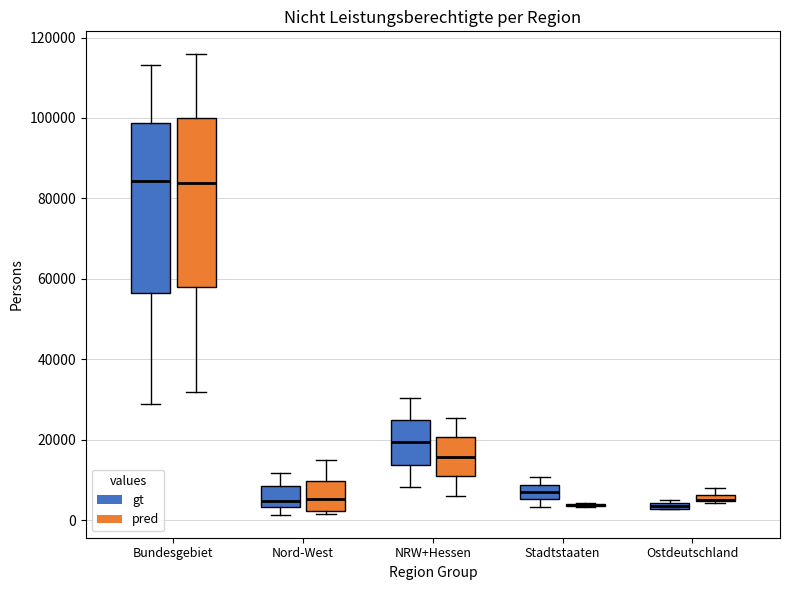

Where does the median line of the box for Nord-West (pred) sit on the y-axis? The values are not printed on the chart, so give them approximately, as read against the axis.

6000